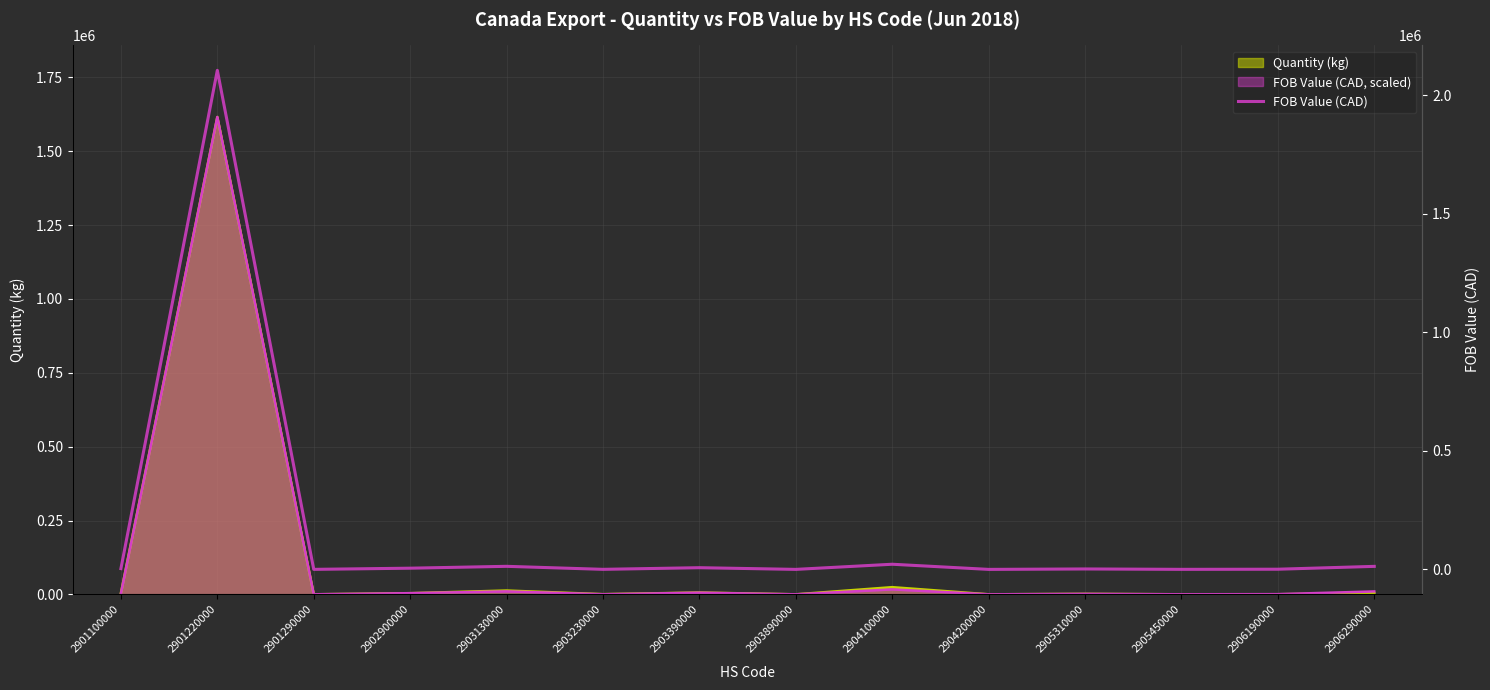

Which category has the highest value across all series?

2901220000